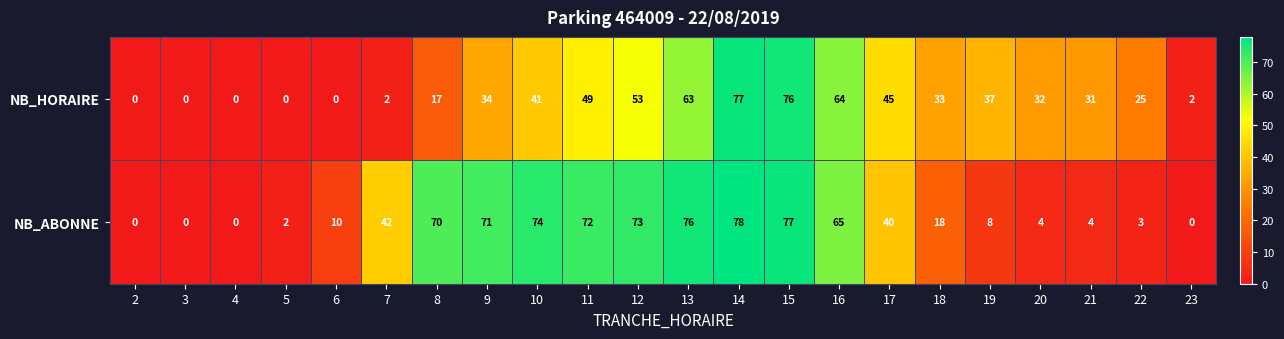

The NB_HORAIRE series shows 29 at 17. True or false?

False